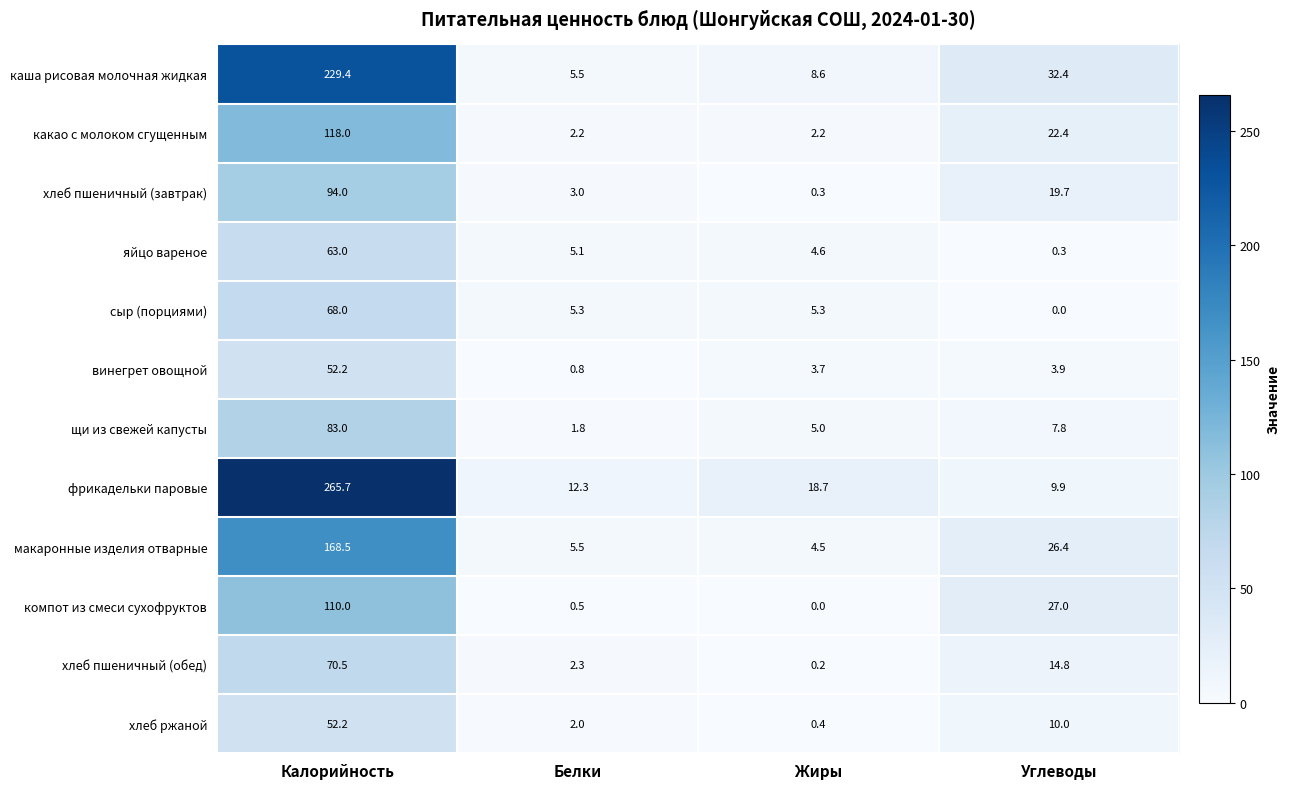

Is it true that хлеб пшеничный (обед) equals 3.1 at Белки?

False